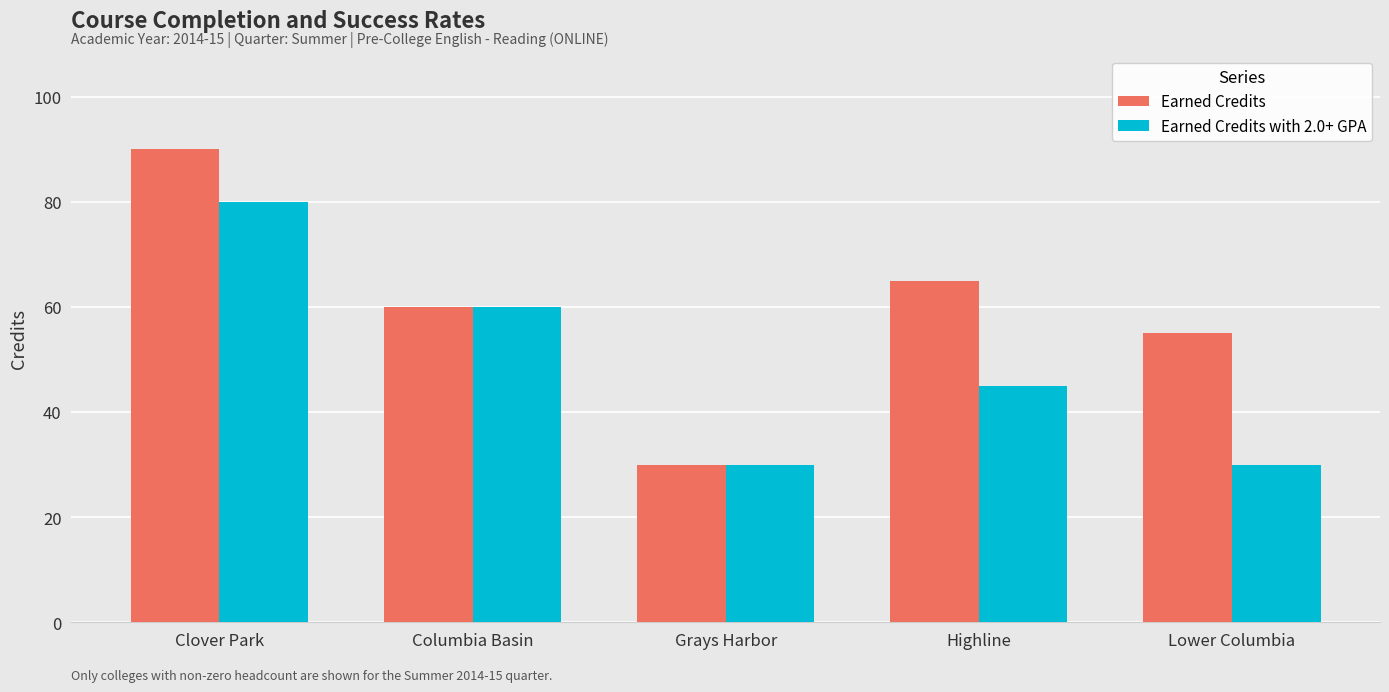

What are all the series names shown in the legend?

Earned Credits, Earned Credits with 2.0+ GPA